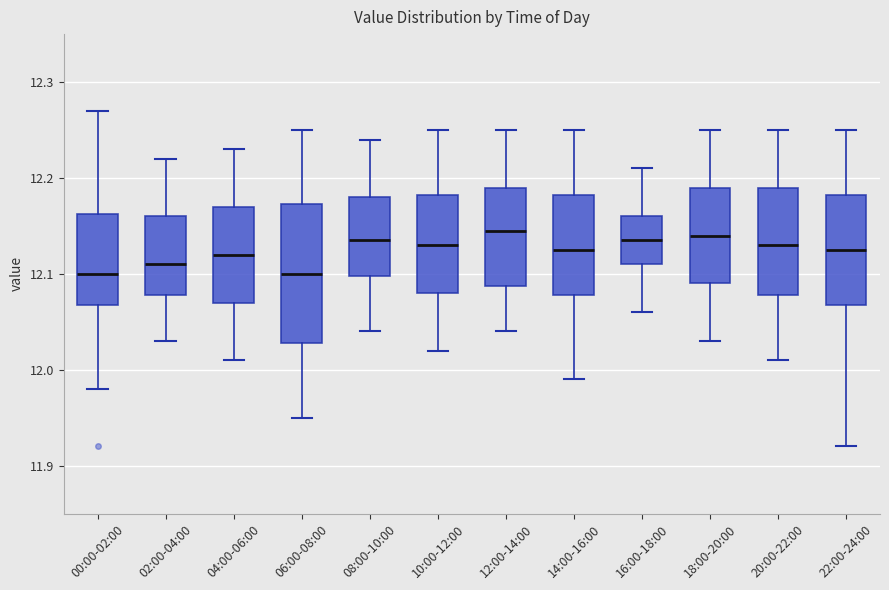

Where does the upper whisker of the box for 06:00-08:00 end on the y-axis? The values are not printed on the chart, so give them approximately, as read against the axis.

12.25